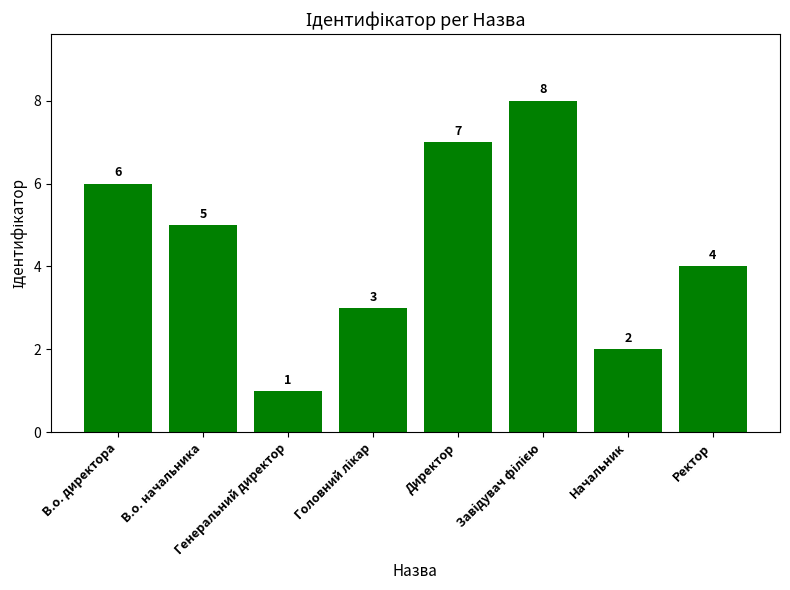

Does the chart contain any negative values?

No